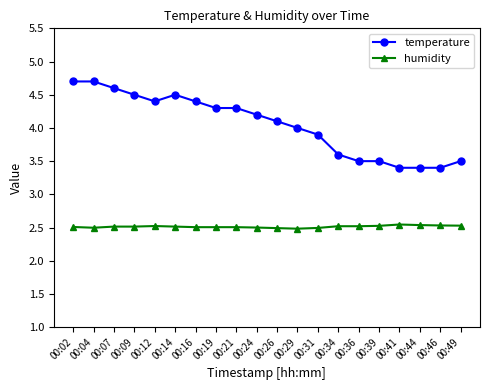

What is the value of the temperature point at the 9th from the left?

4.3